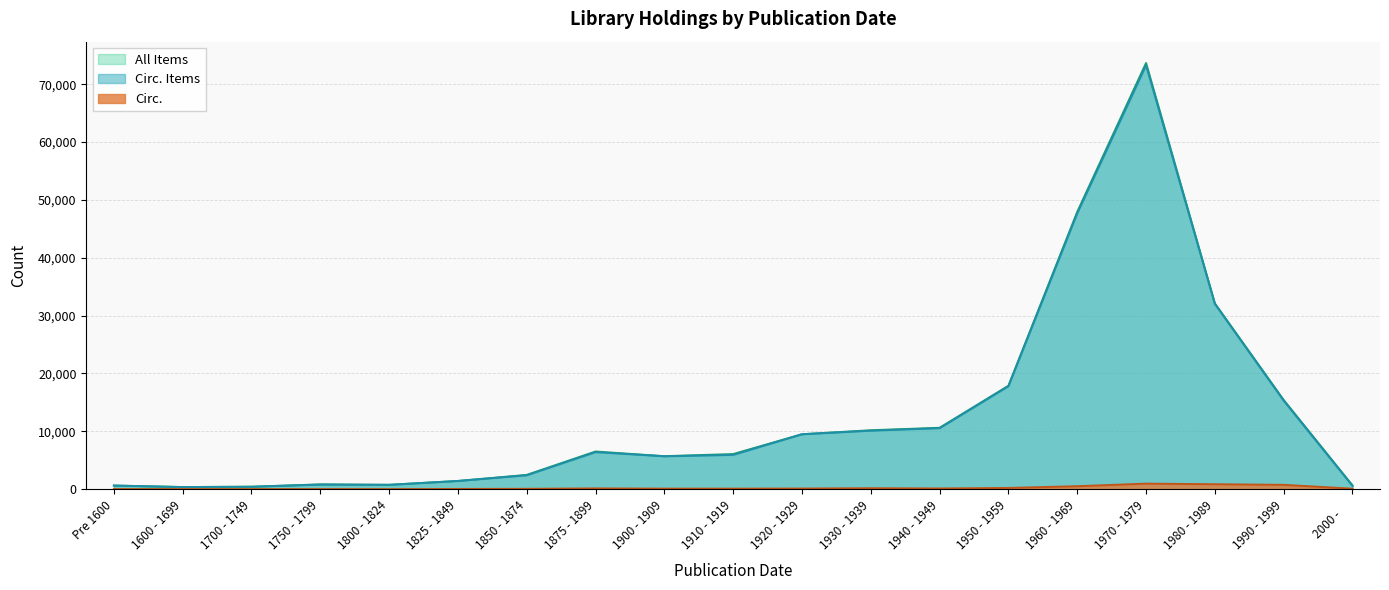

What is the sum of all Circ. values?

4169